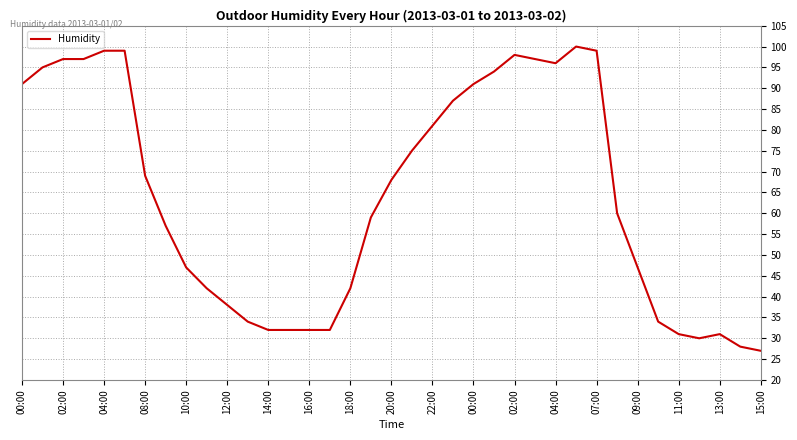

What is the difference between the second highest and second lowest values?

71